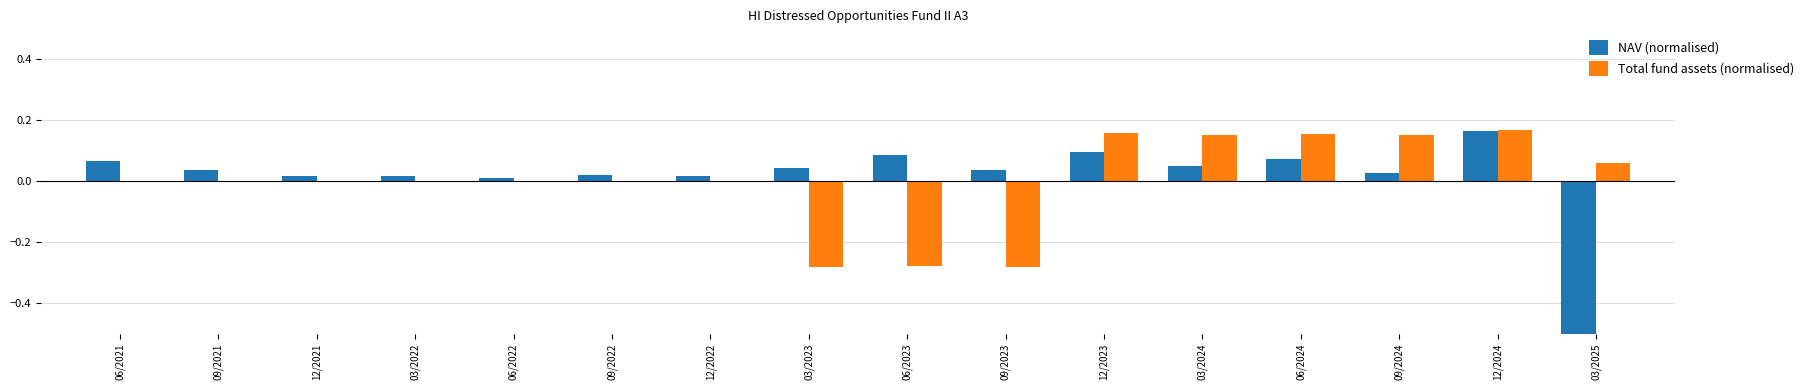

How many bars are there in total?

32